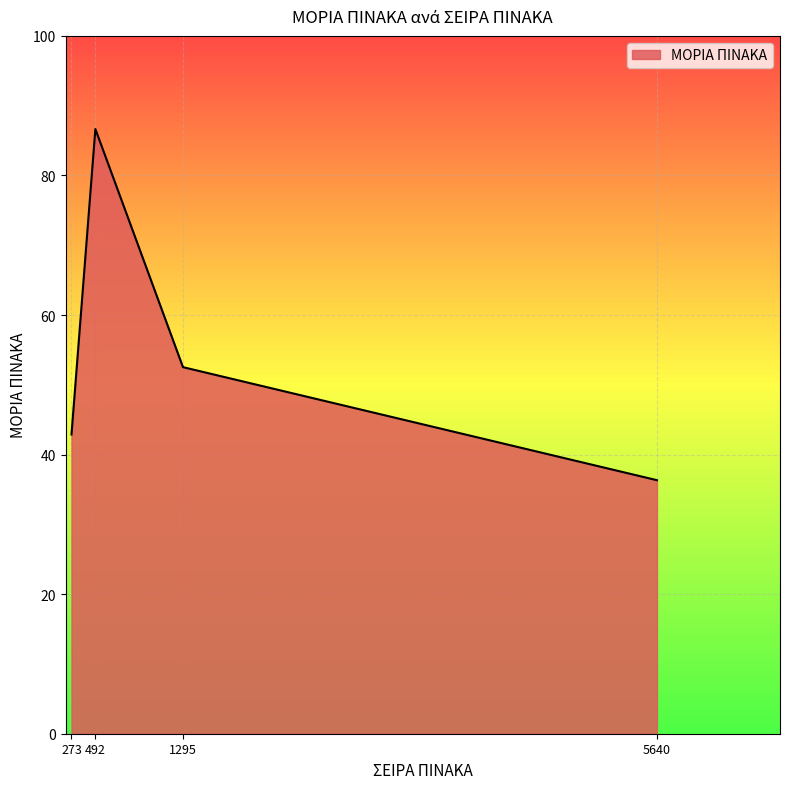

At which label is the value closest to 61?

1295